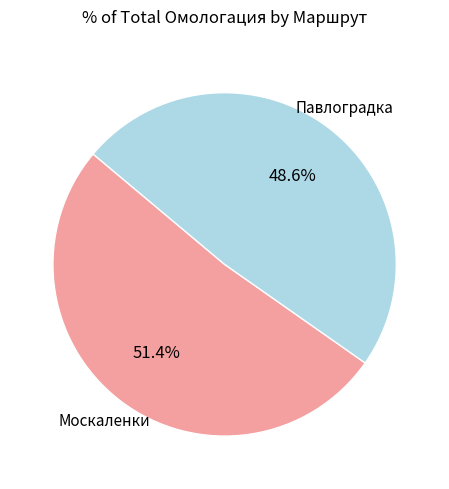

Count the number of slices in the pie.

2